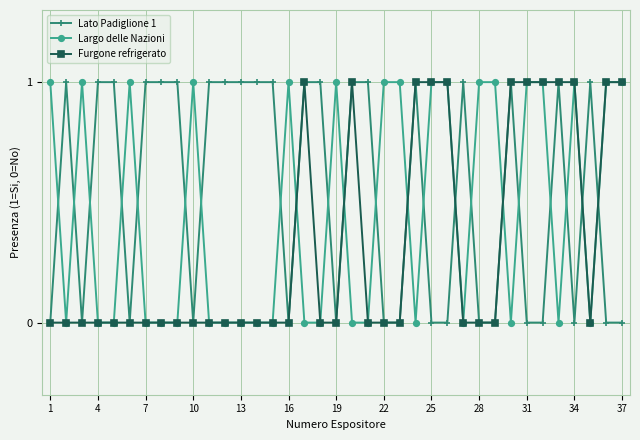

Rank the series by their average value, from highest to lowest.

Lato Padiglione 1, Largo delle Nazioni, Furgone refrigerato